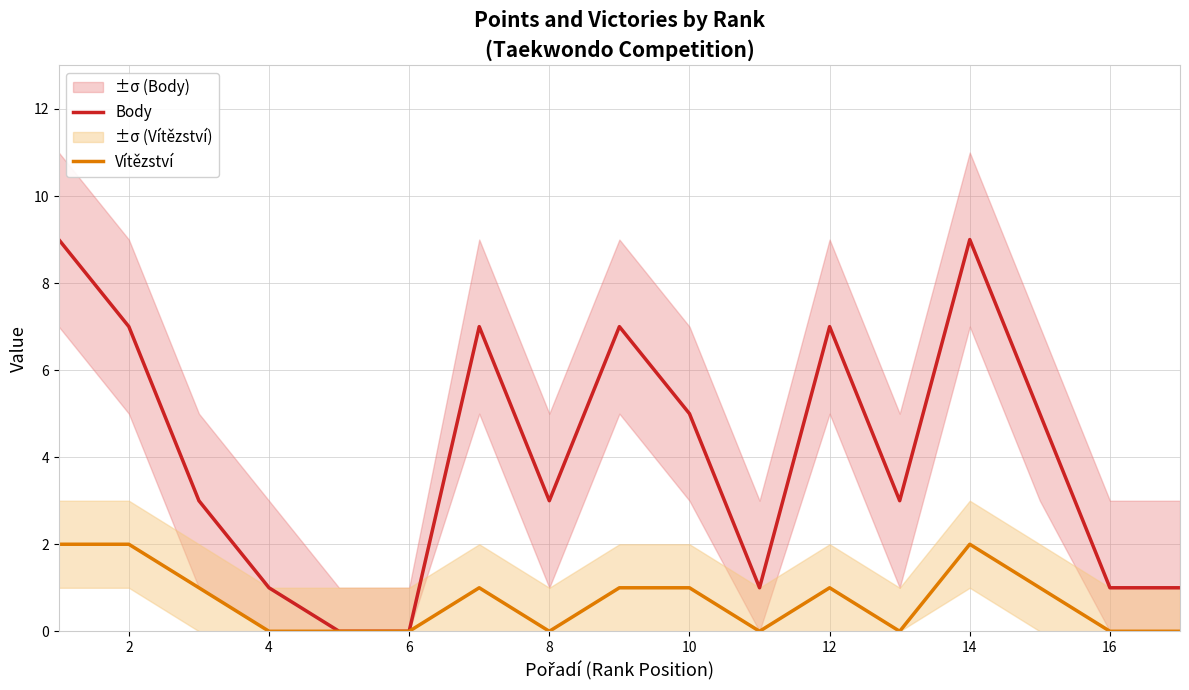

Rank the series at 18 from highest to lowest value.

Body, Vítězství